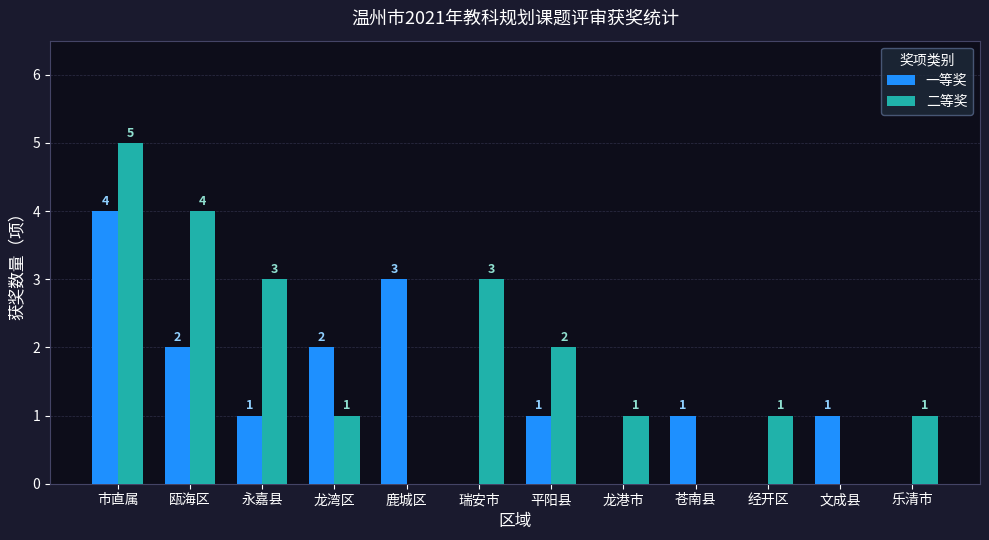

Which series has the widest spread of values?

二等奖